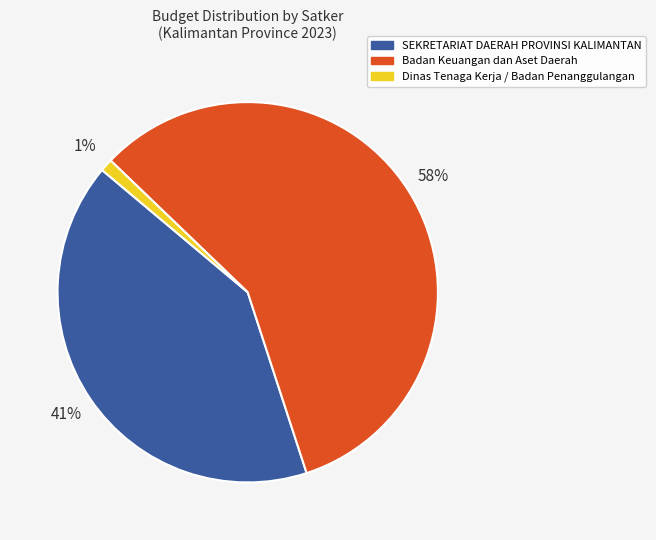

To the nearest percent, what is the difference between the largest and smallest slice percentages?

57%